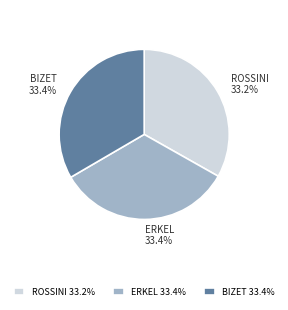

What percentage is the ERKEL slice, to the nearest percent?

33%